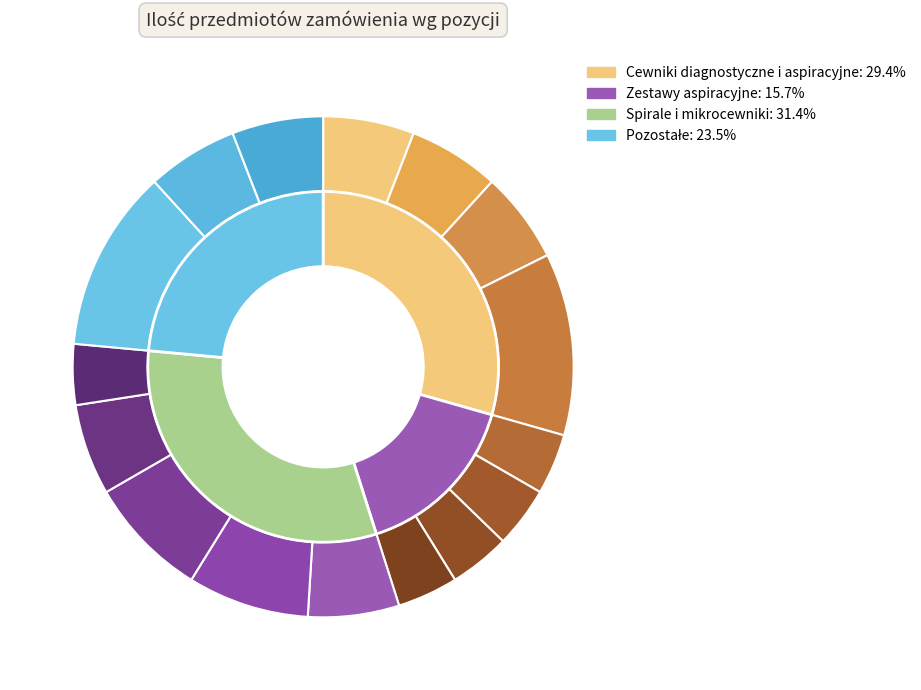

To the nearest percent, what is the combined percentage of Zestaw aspiracyjny pośredni and Spirala neurologiczna?

12%